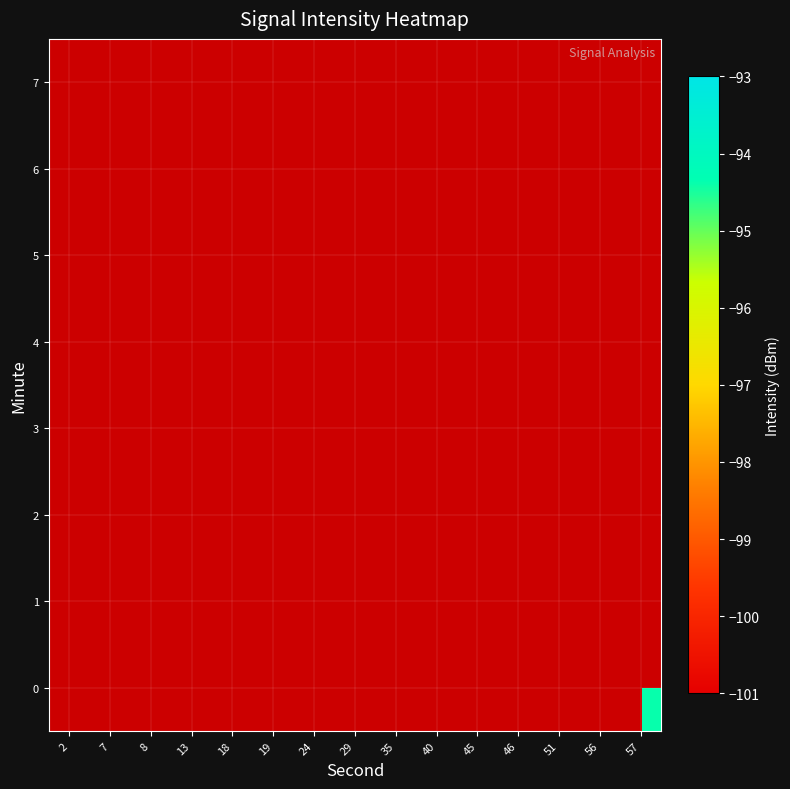

At 7, list the series in order from smallest to largest.

0, 1, 2, 3, 4, 5, 6, 7